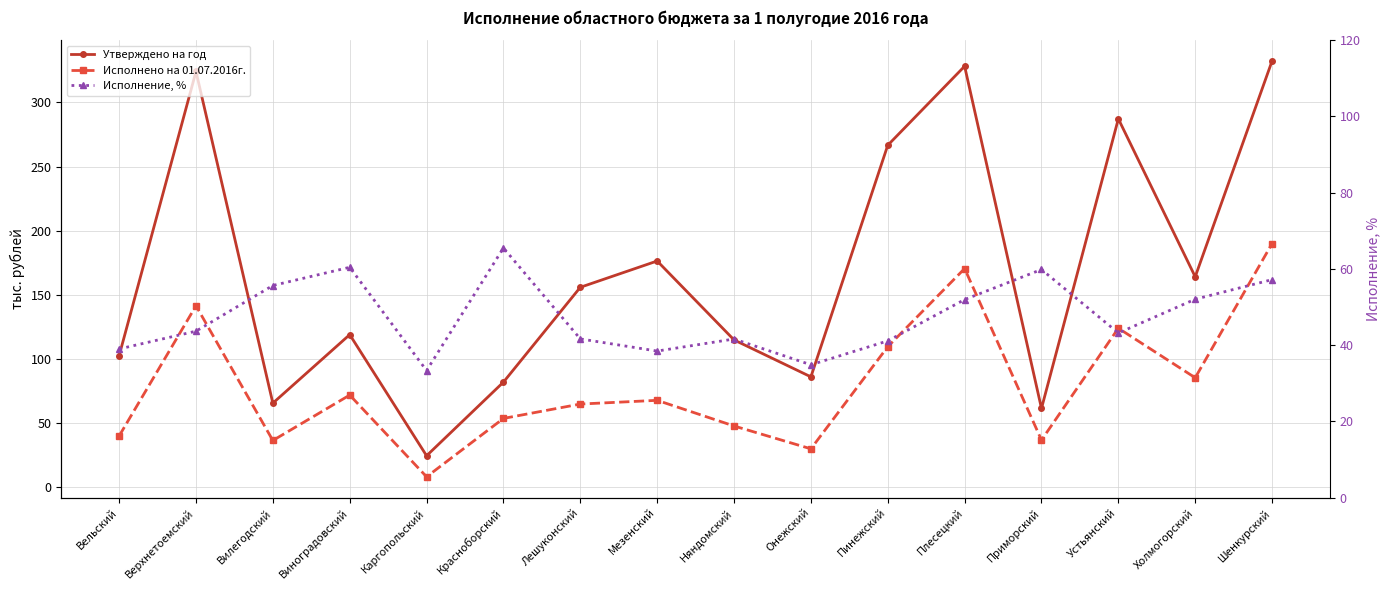

What is the minimum value shown in the chart?

8.2